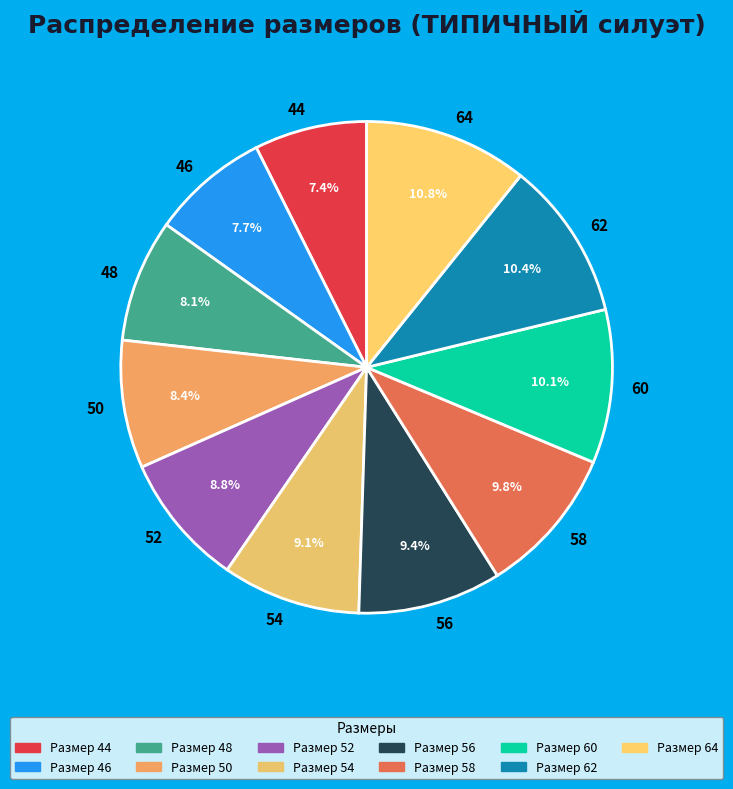

Is 64 the majority of the pie?

No